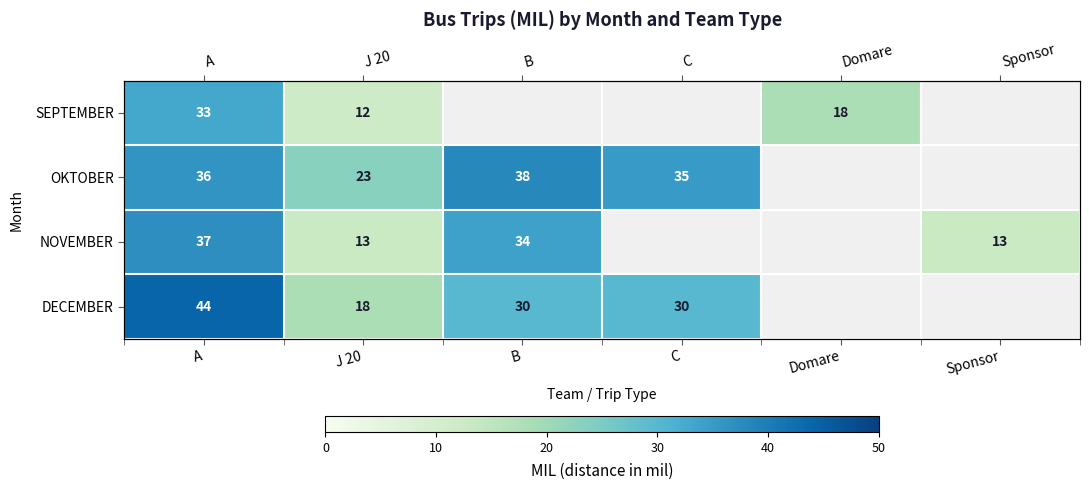

How many values in NOVEMBER are above zero?

4